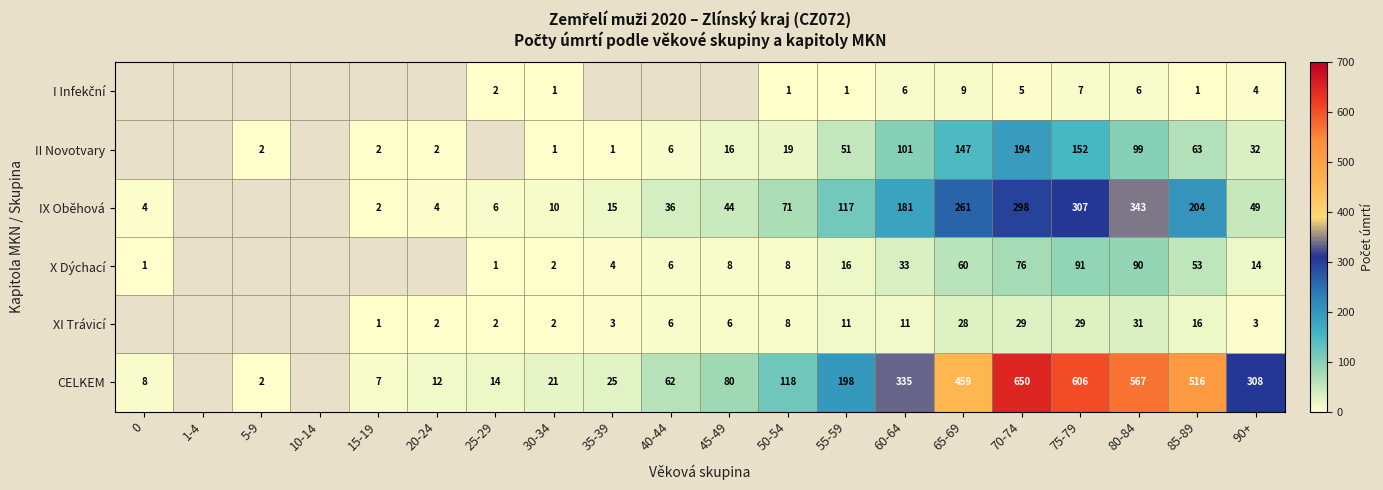

What is the total value across all series at 90+?

410